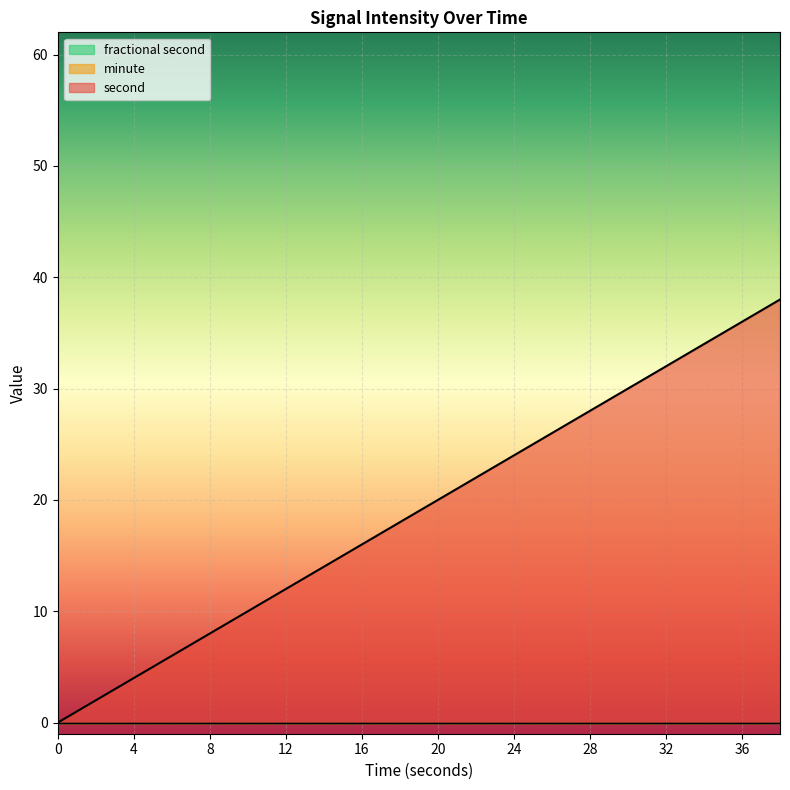

True or false: minute and fractional second cross at least once.

False